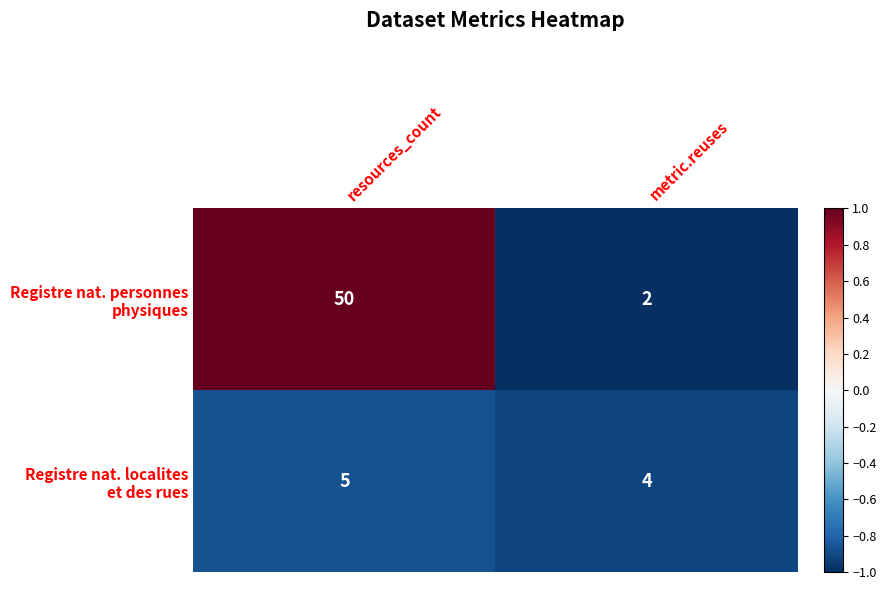

Which category has the lowest value across all series?

metric.reuses